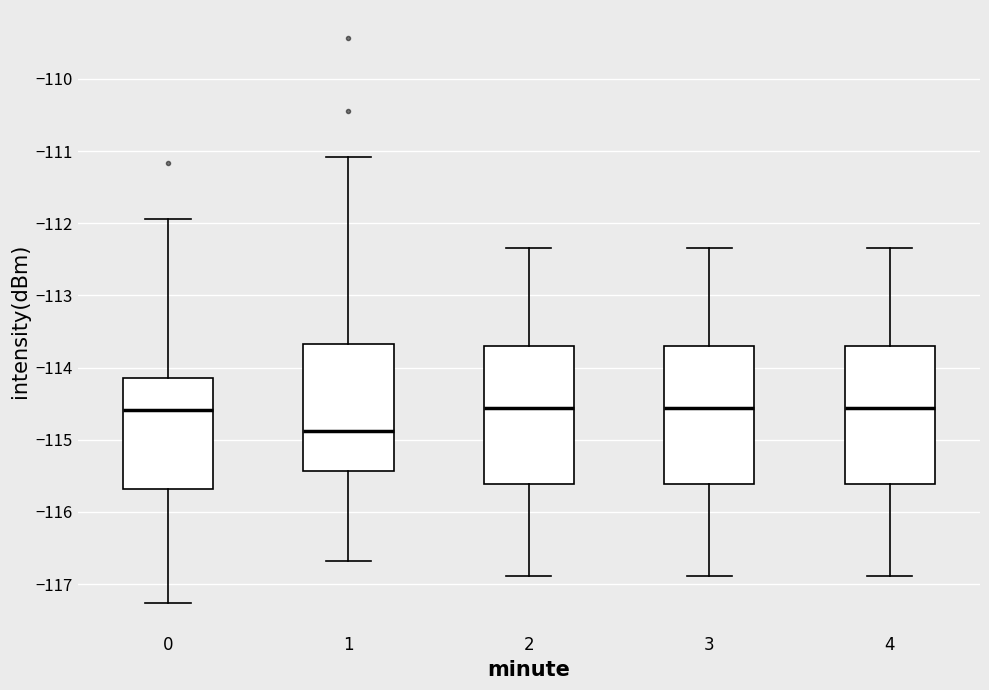

Where does the median line of the box at x = 0 sit on the y-axis? The values are not printed on the chart, so give them approximately, as read against the axis.

-114.6